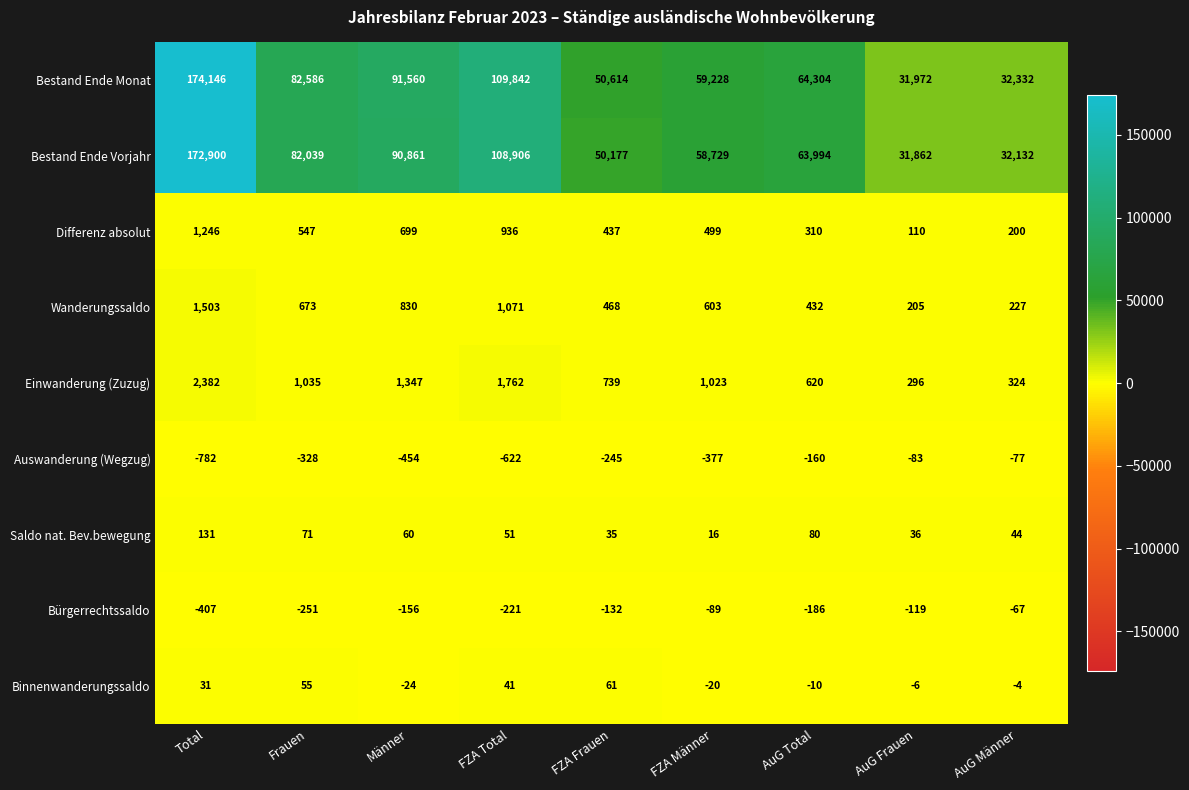

Is it true that Einwanderung (Zuzug) equals 1762 at FZA Total?

True